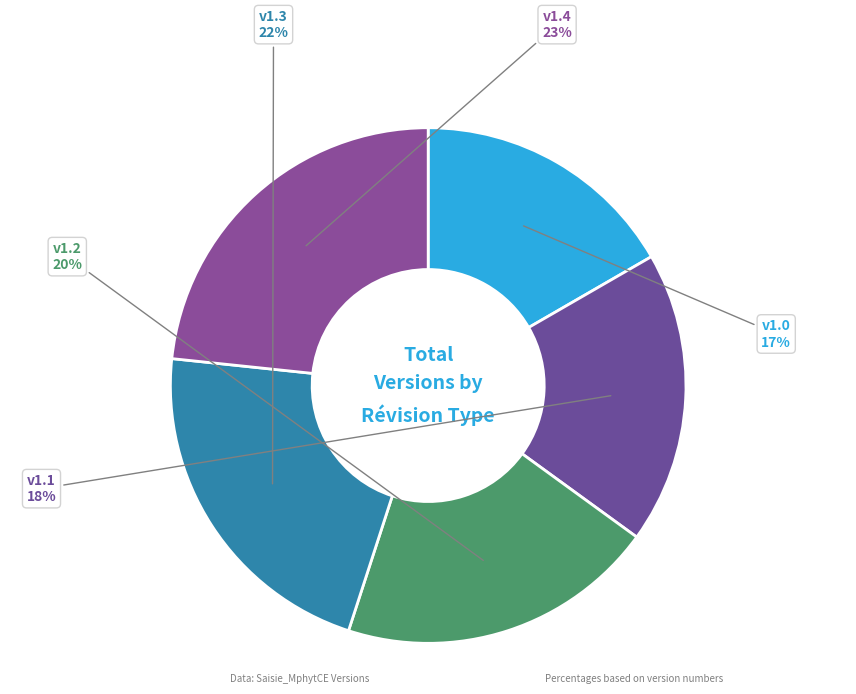

What percentage is the v1.4 slice, to the nearest percent?

23%